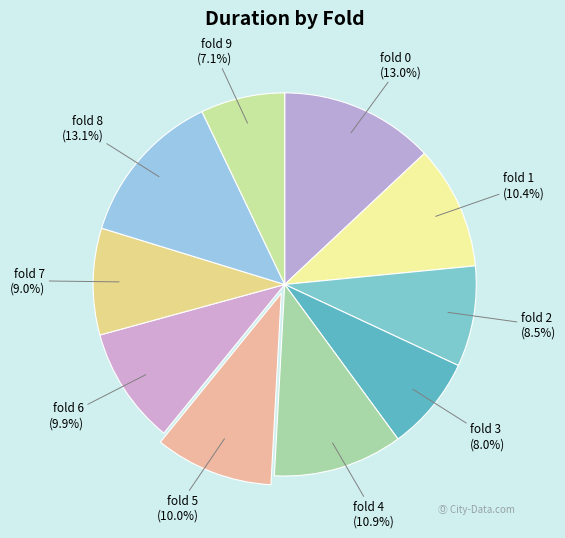

Which slice is the smallest?

fold 9